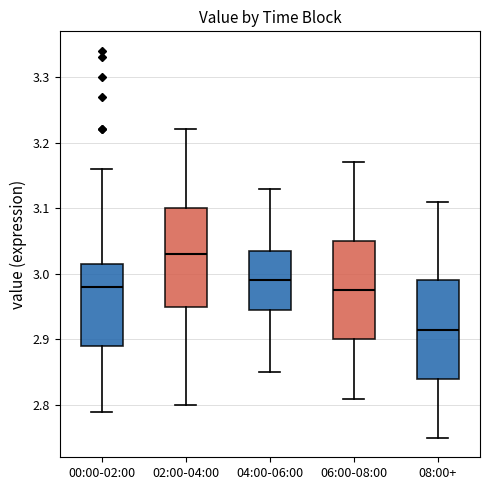

Reading left to right, transcribe this box plot: for each box, give where its median line is, the range the box spans, and where its two whiskers end, as read against the y-axis. The values are not printed on the chart, so give them approximately, as read against the axis.

00:00-02:00: median 2.98, box 2.89 to 3.02, whiskers 2.79 to 3.16
02:00-04:00: median 3.03, box 2.95 to 3.10, whiskers 2.80 to 3.22
04:00-06:00: median 2.99, box 2.95 to 3.04, whiskers 2.85 to 3.13
06:00-08:00: median 2.98, box 2.90 to 3.05, whiskers 2.81 to 3.17
08:00+: median 2.92, box 2.84 to 2.99, whiskers 2.75 to 3.11